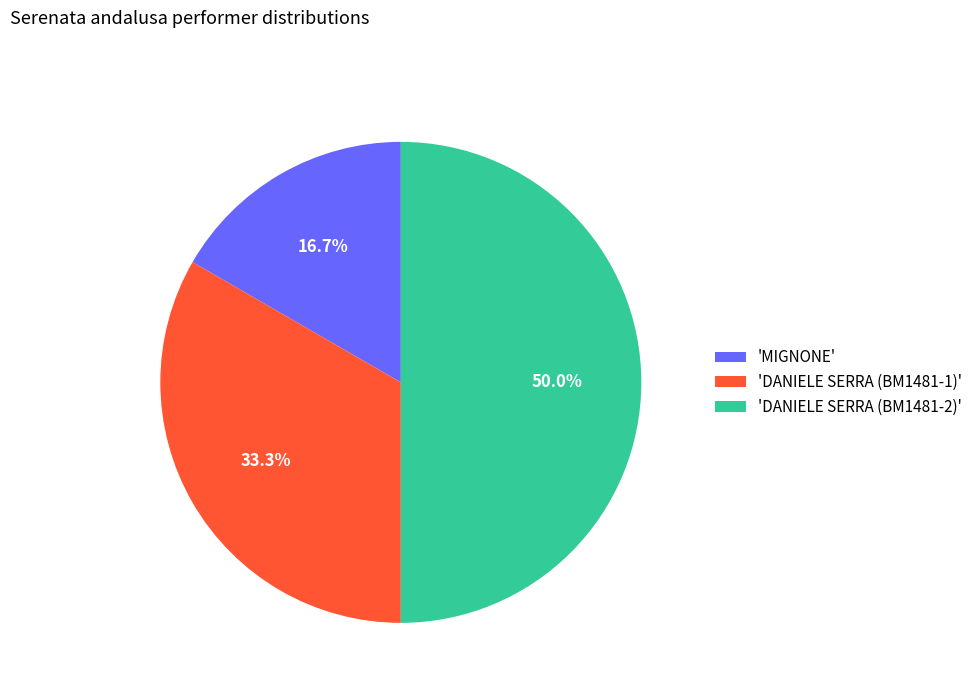

What portion of the pie excludes 'MIGNONE'?

83.3%